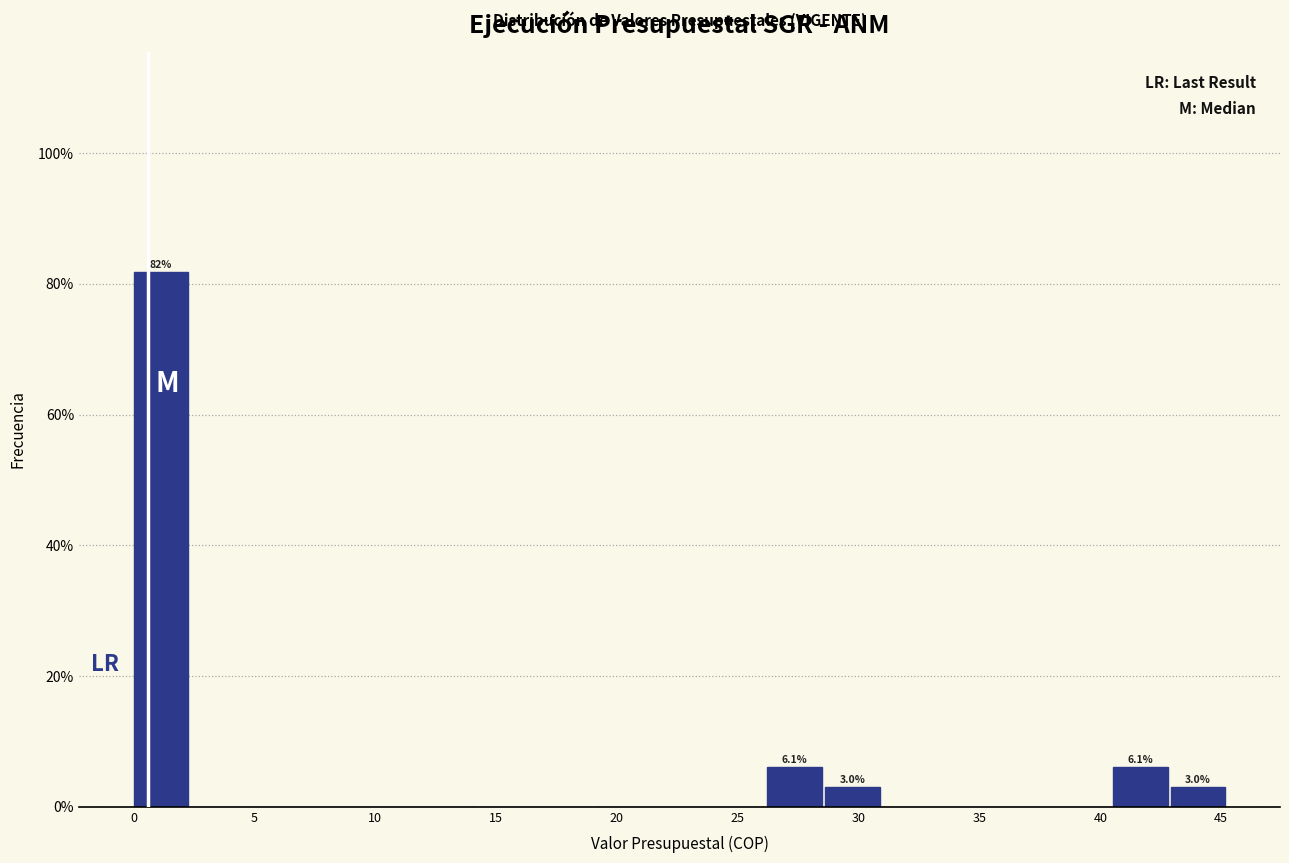

Which range on the x-axis has the tallest bar?

0.0 to 2.5